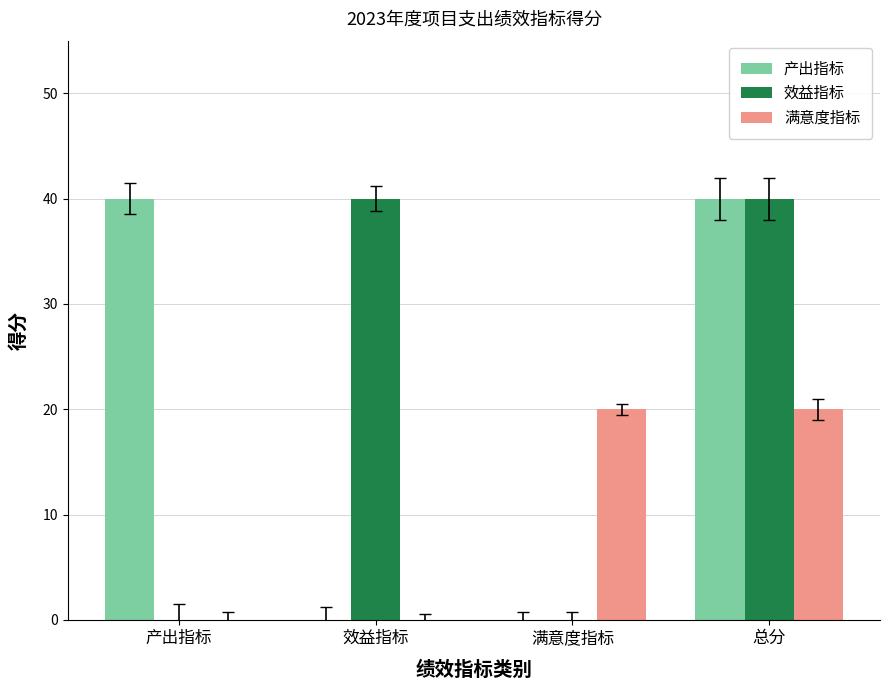

Is it true that 效益指标 equals 23 at 产出指标?

False